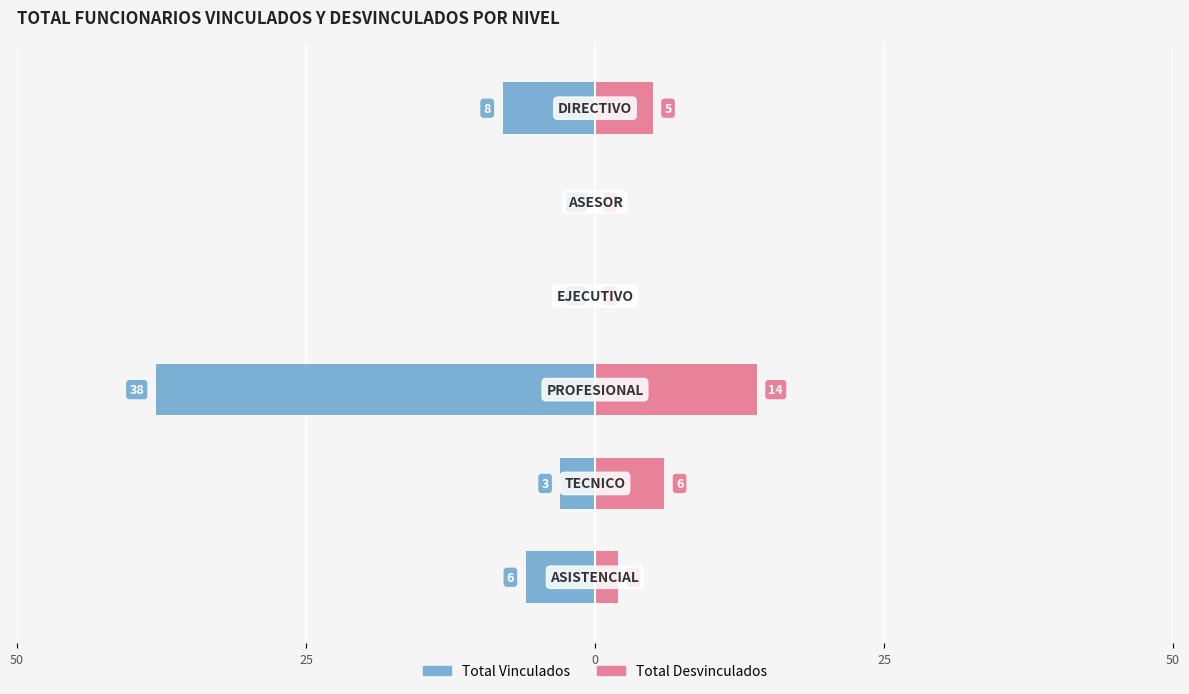

Which series changed the most between 0 and 5?

Total Vinculados